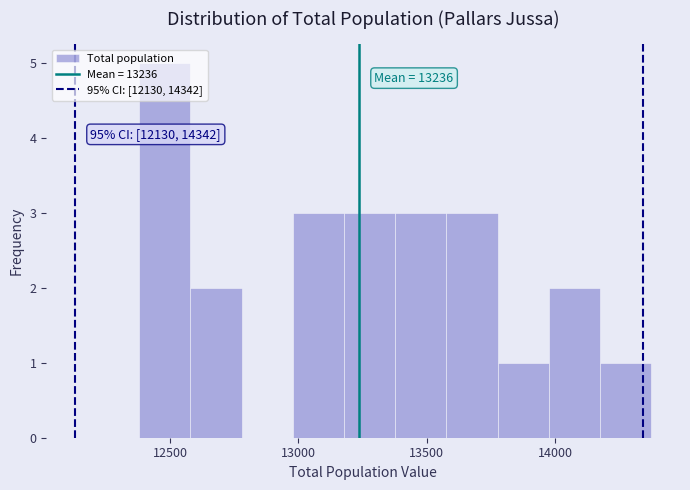

Read against the x-axis, roughly where is the centre of the tallest bar?

12500